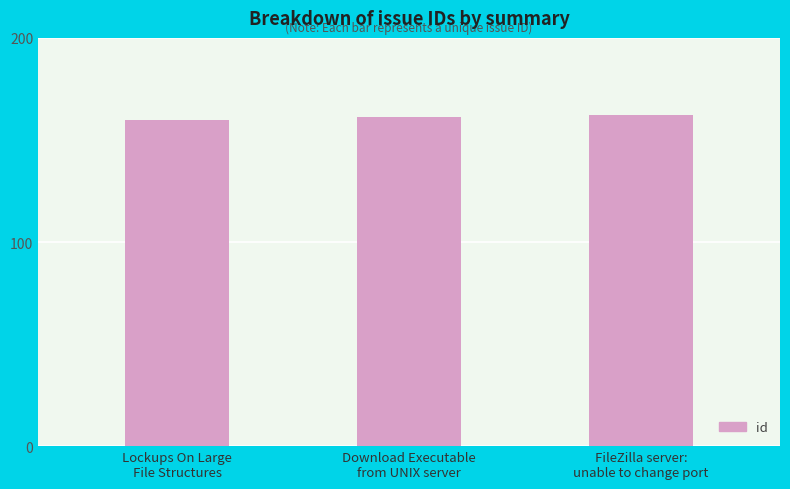

Approximately how many times larger is the value at FileZilla server:
unable to change port compared to Lockups On Large
File Structures?

1.0